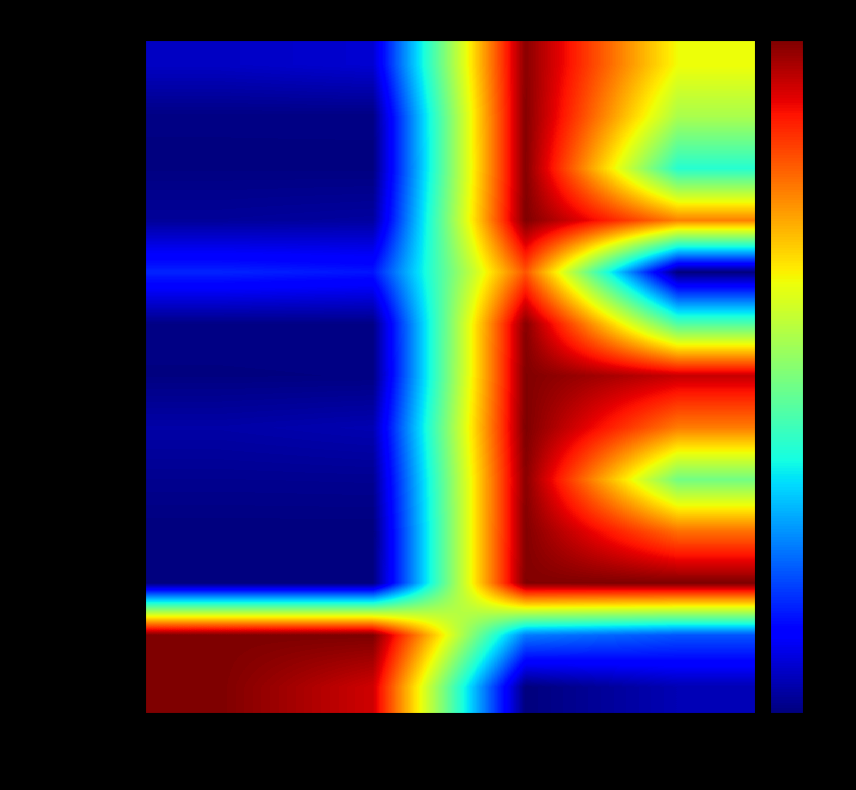

Rank the series at Difference from lowest to highest value.

Chickens, Poultry, total, Pigs, total, Sheep, total, Cattle, total, Sows, Heifers 2+ years, Heifers 1-2 years, Goats, total, Horses, total, Gilts, Cows, Piglets